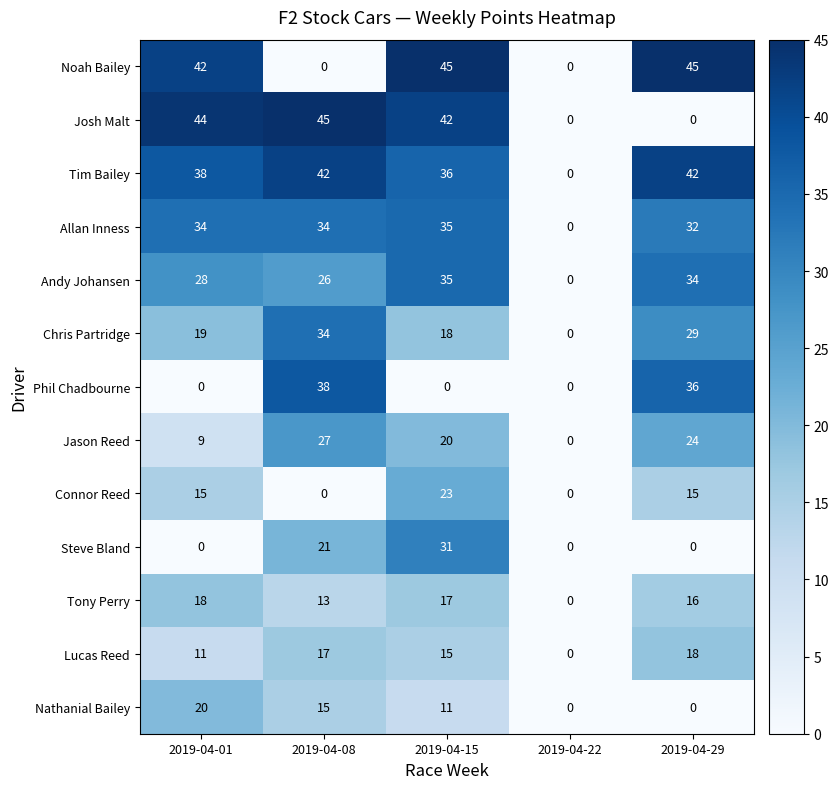

Rank the categories by Chris Partridge value from highest to lowest.

2019-04-08, 2019-04-29, 2019-04-01, 2019-04-15, 2019-04-22